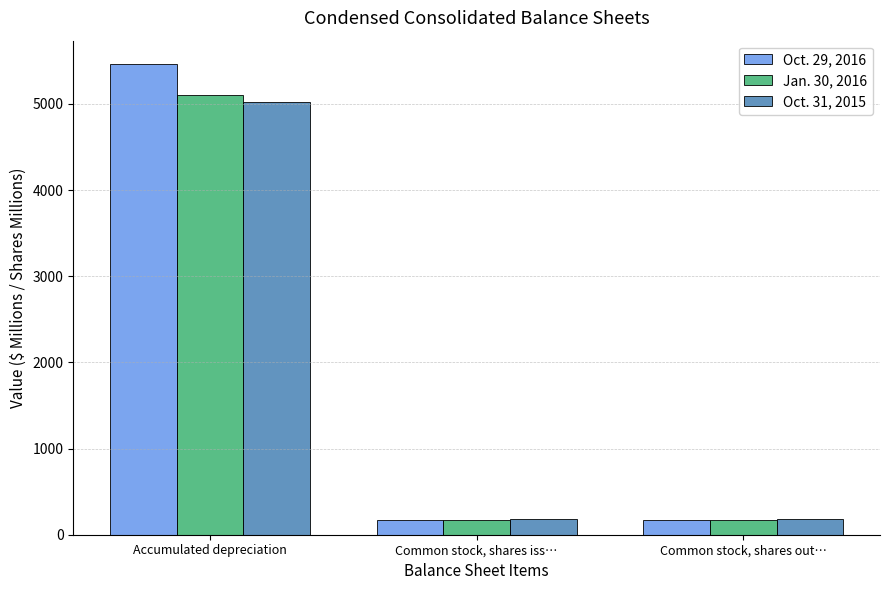

Which category has the highest value in the Oct. 29, 2016 series?

Accumulated depreciation